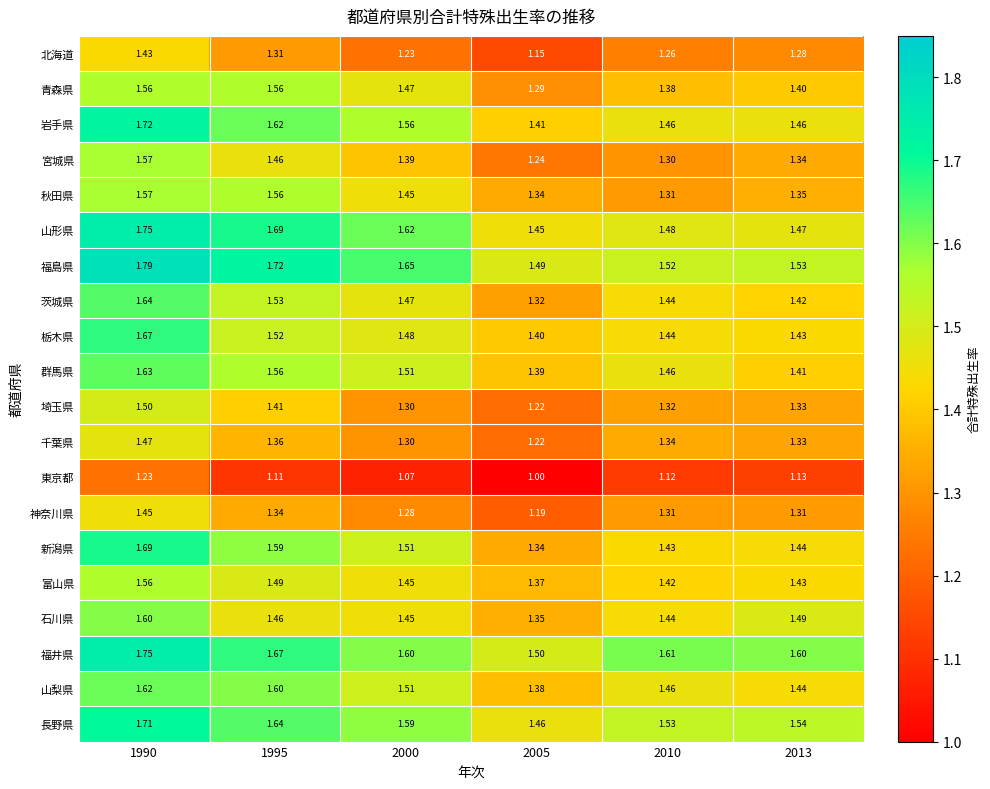

Which series has the largest range (max minus min)?

新潟県